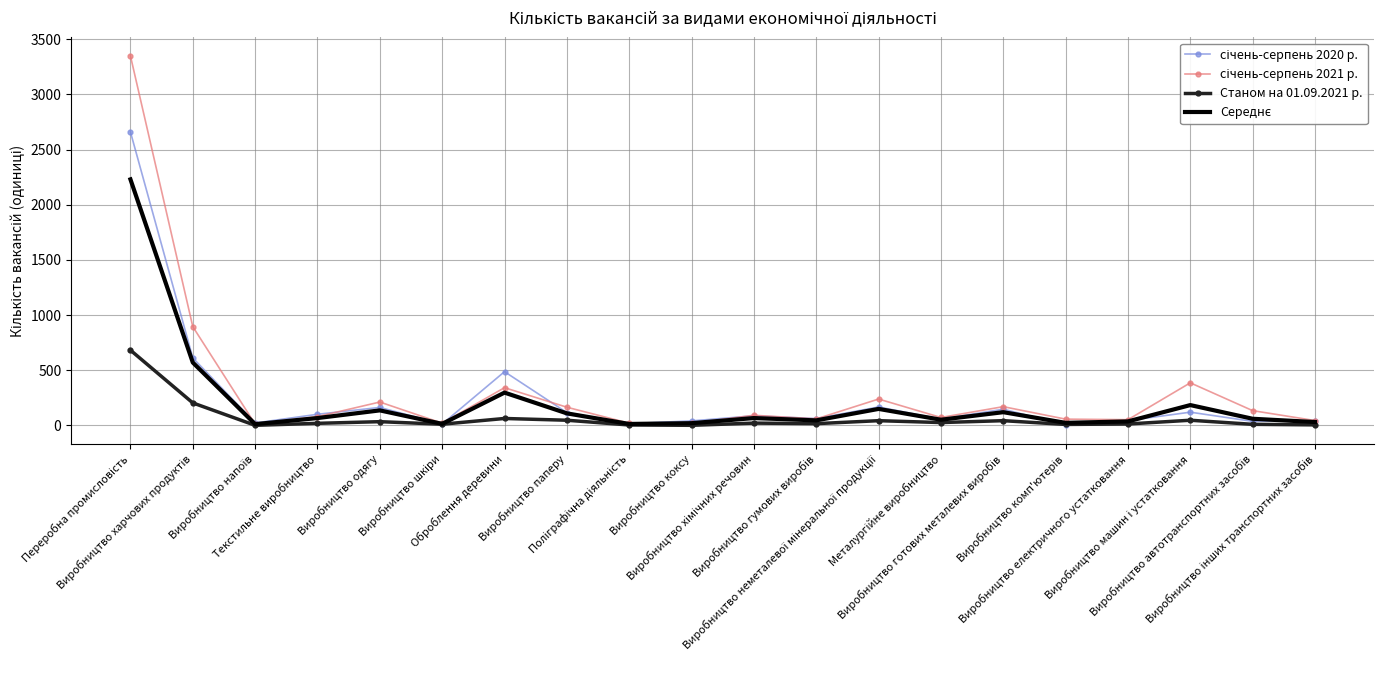

What is the greatest value displayed?

3348.0